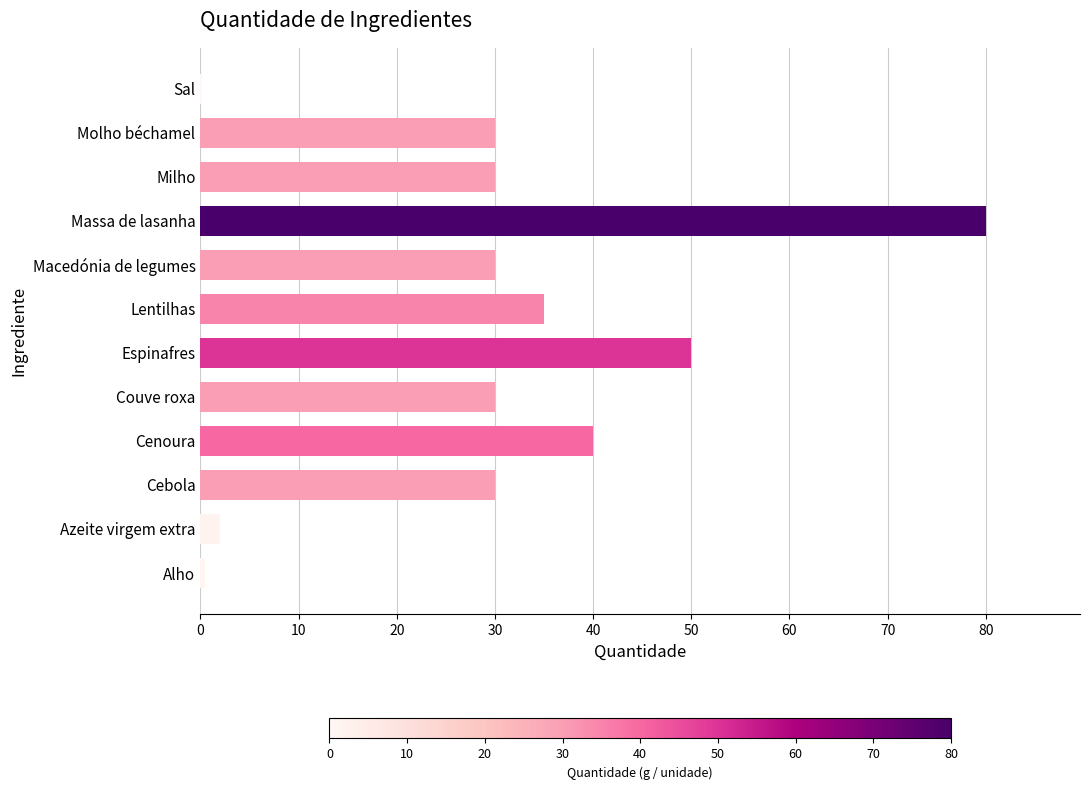

What is the ratio of the value at Couve roxa to the value at Azeite virgem extra?

15.0